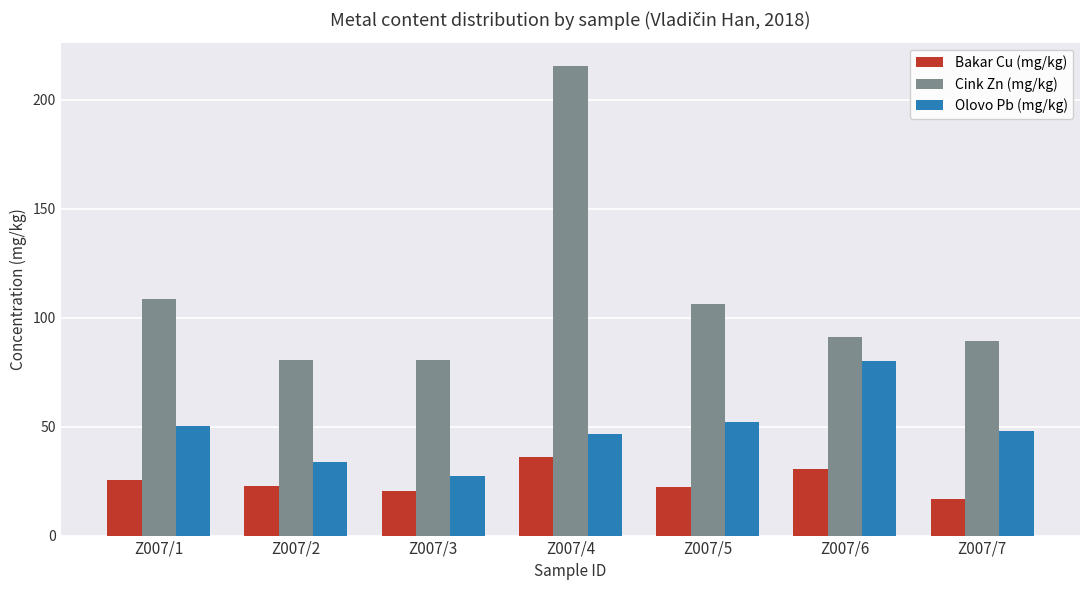

What is the value of the Olovo Pb (mg/kg) bar at the 4th from the left?

46.5